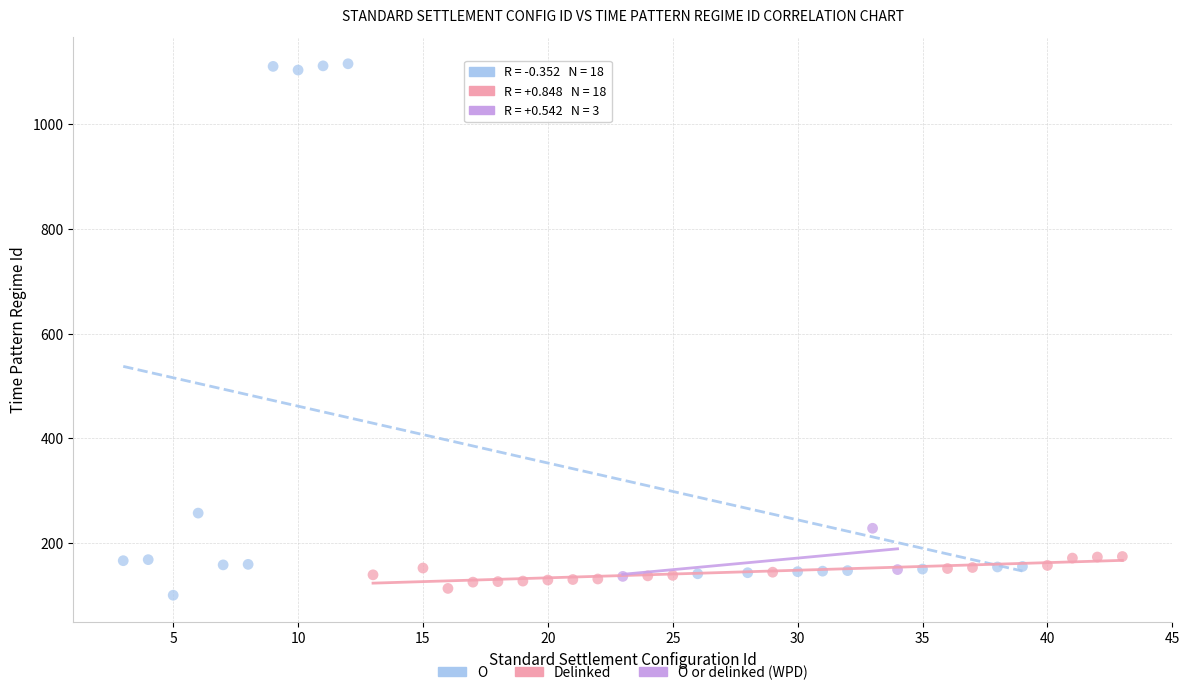

Which series has the largest Y range (max minus min)?

O